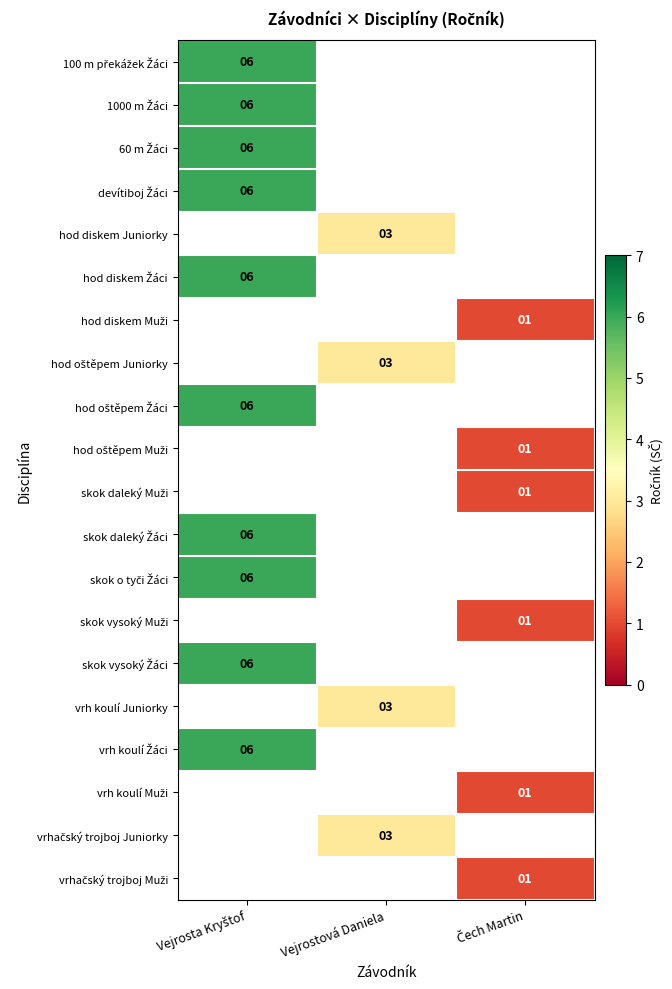

At which category does the chart reach its minimum across all series?

Čech Martin